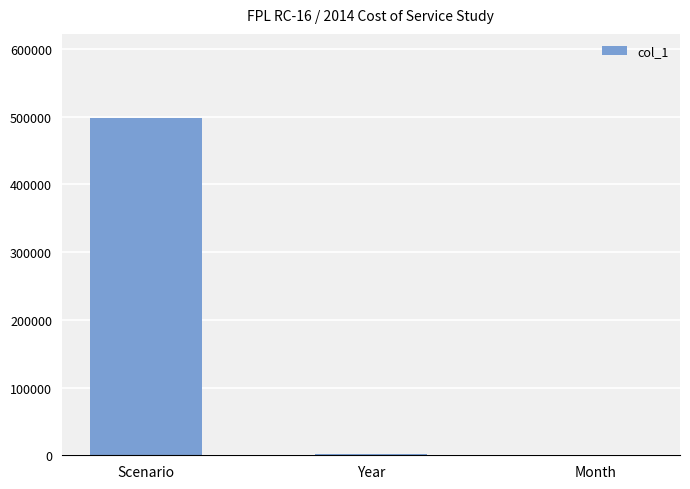

Which category has the highest value across all series?

Scenario